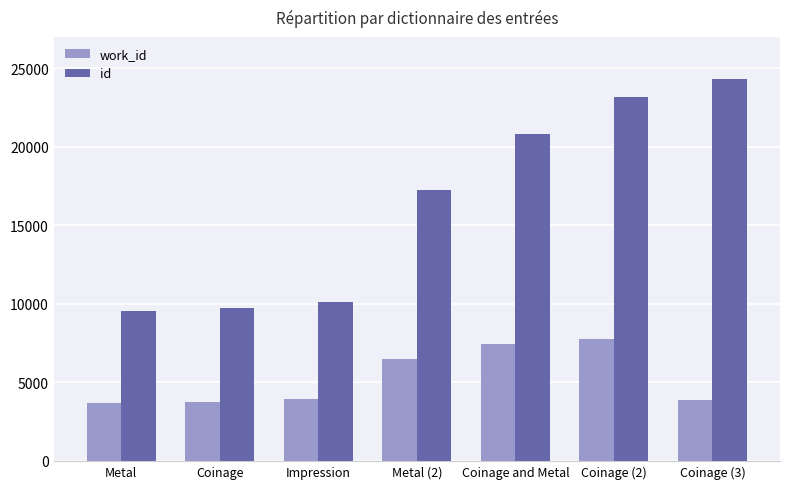

Where is work_id nearest to the value 5724?

Metal (2)